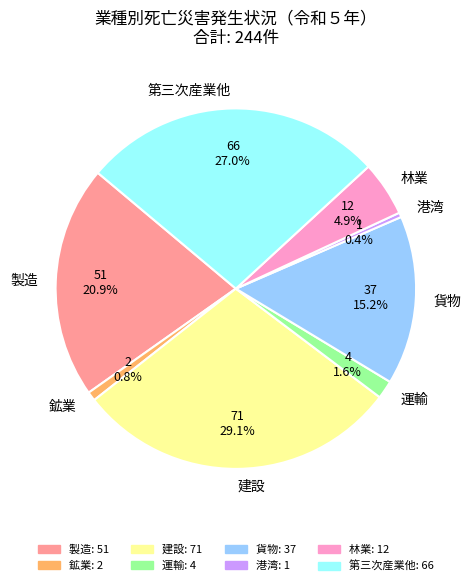

Is 建設 the majority of the pie?

No